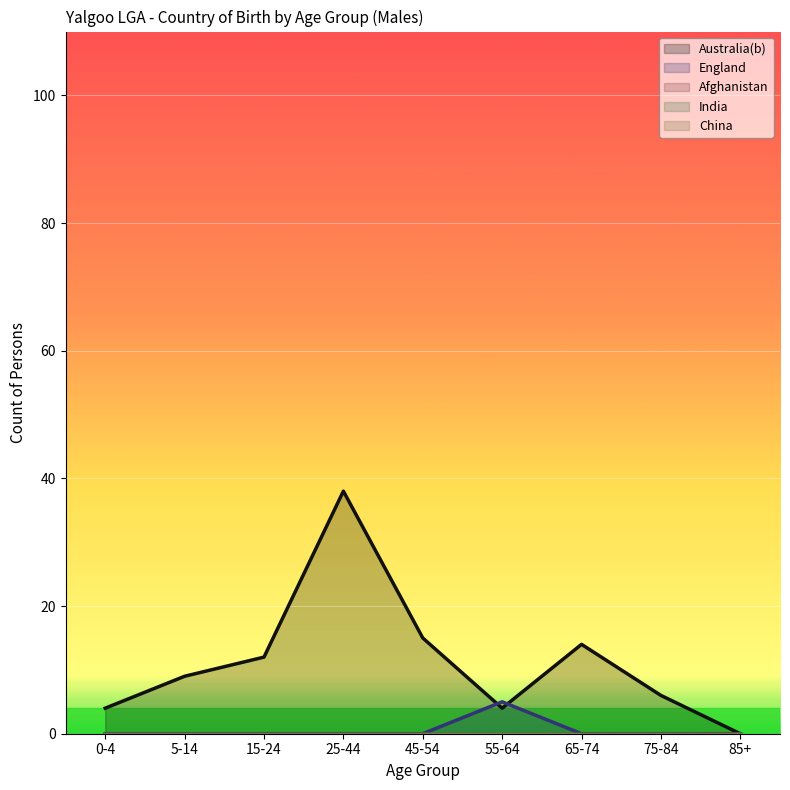

What is the sum of all England values?

5